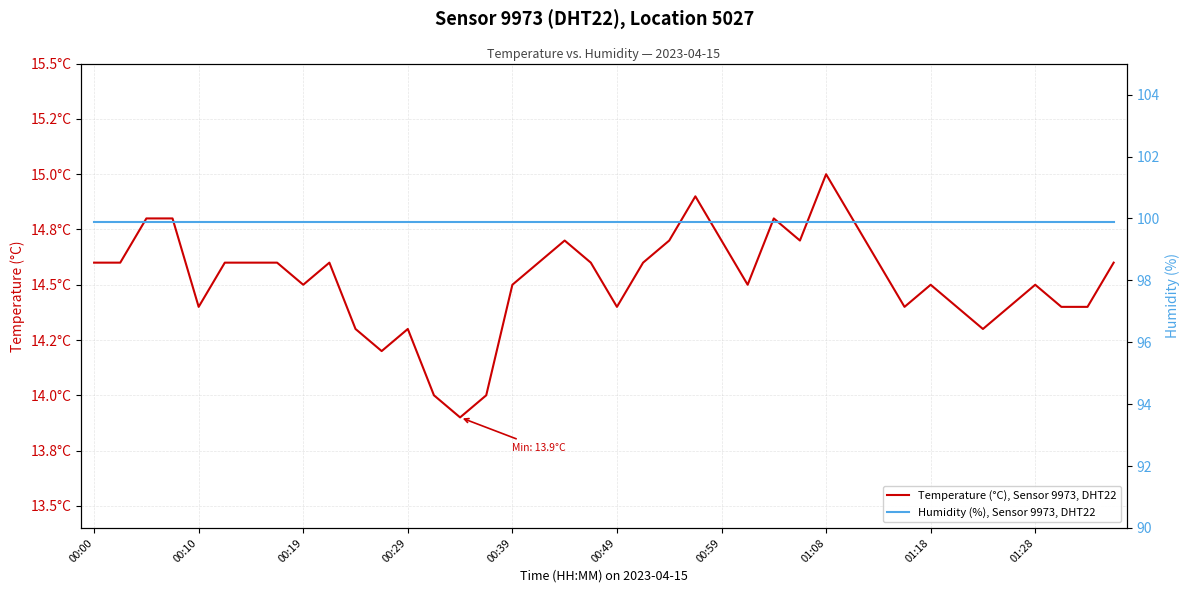

Between 34 and 38, which series saw the biggest shift?

Temperature (°C), Sensor 9973, DHT22